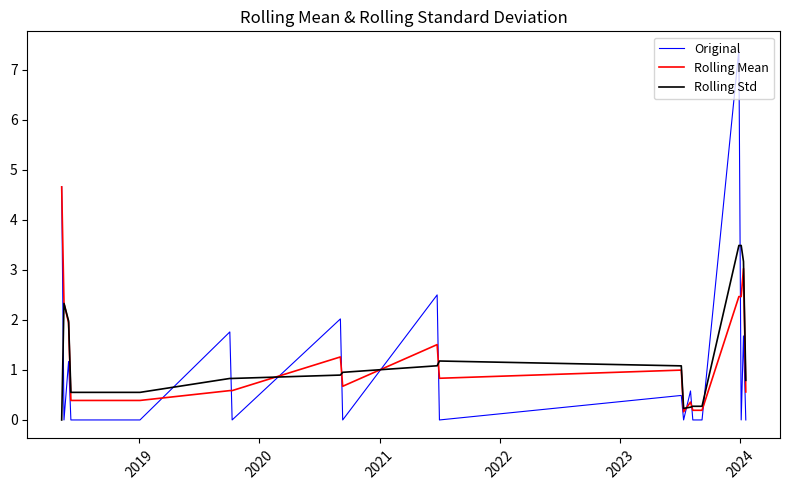

At how many categories does at least one series exceed 3?

4